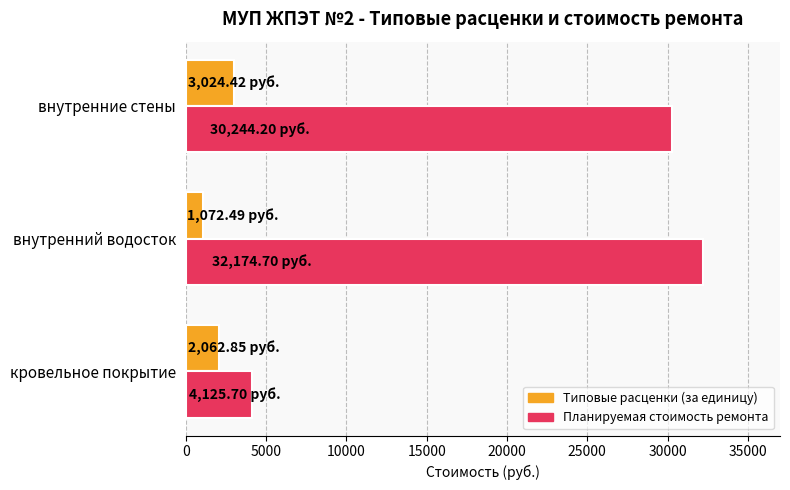

Which label corresponds to the smallest value in the chart?

внутренний водосток